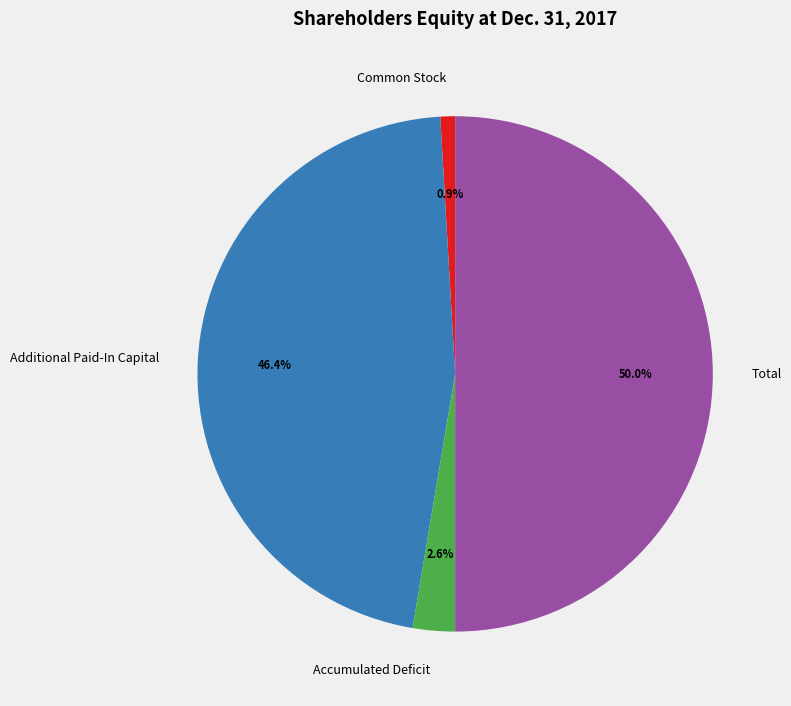

Which slice is the smallest?

Common Stock